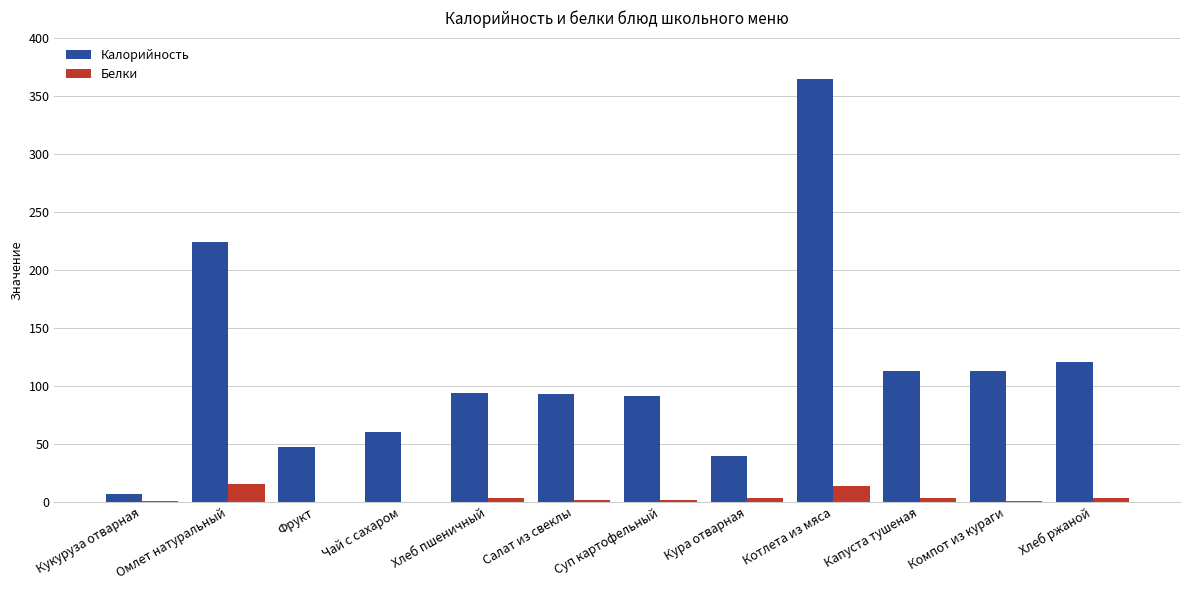

What is the greatest value displayed?

364.0